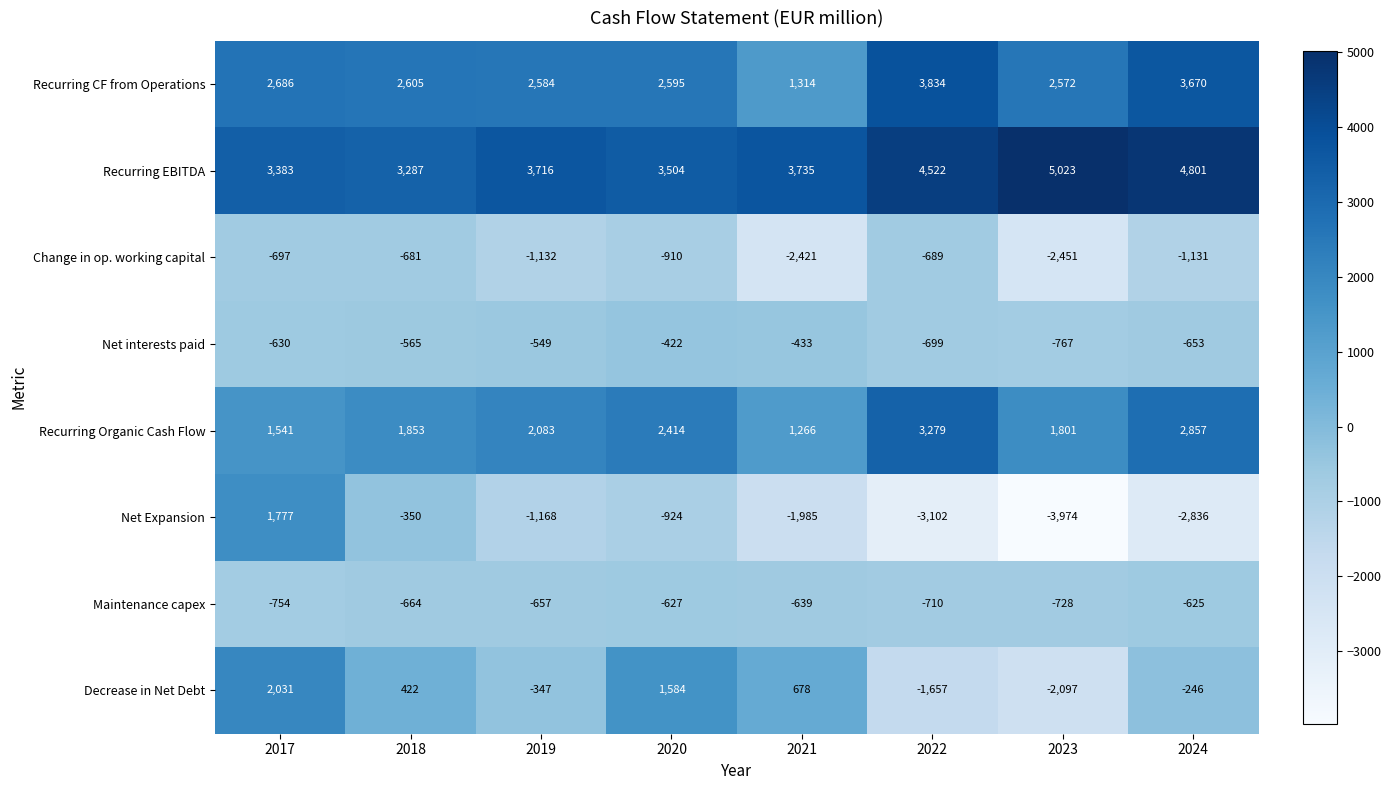

What is the sum of all Recurring EBITDA values?

31971